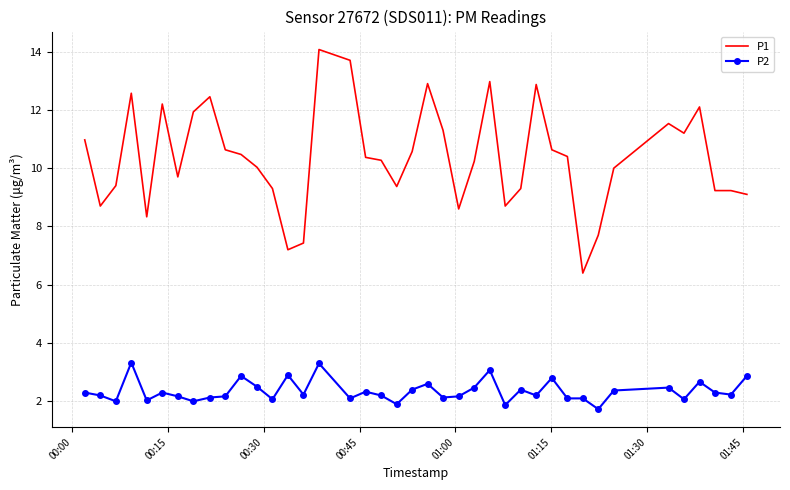

What is the smallest value displayed?

1.7